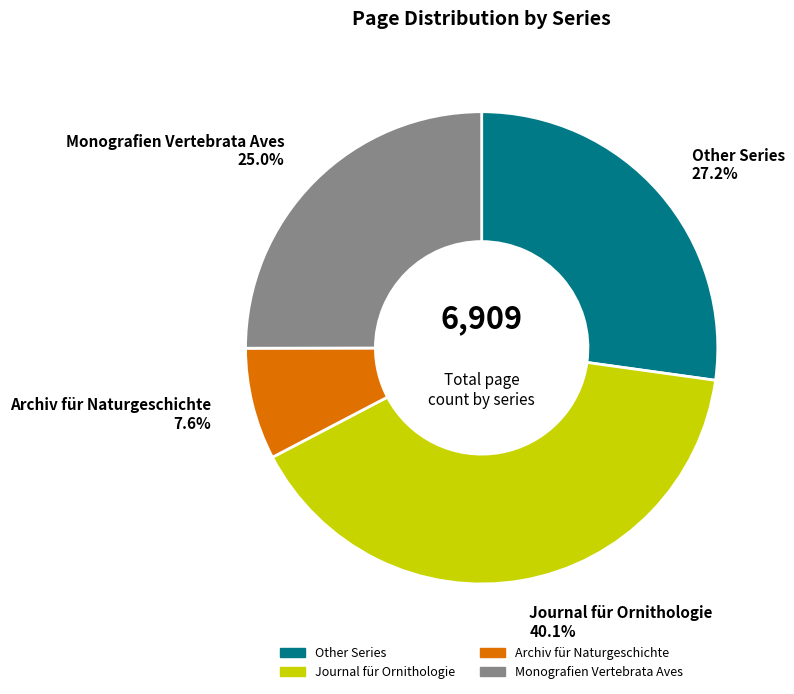

Count the number of slices in the pie.

4